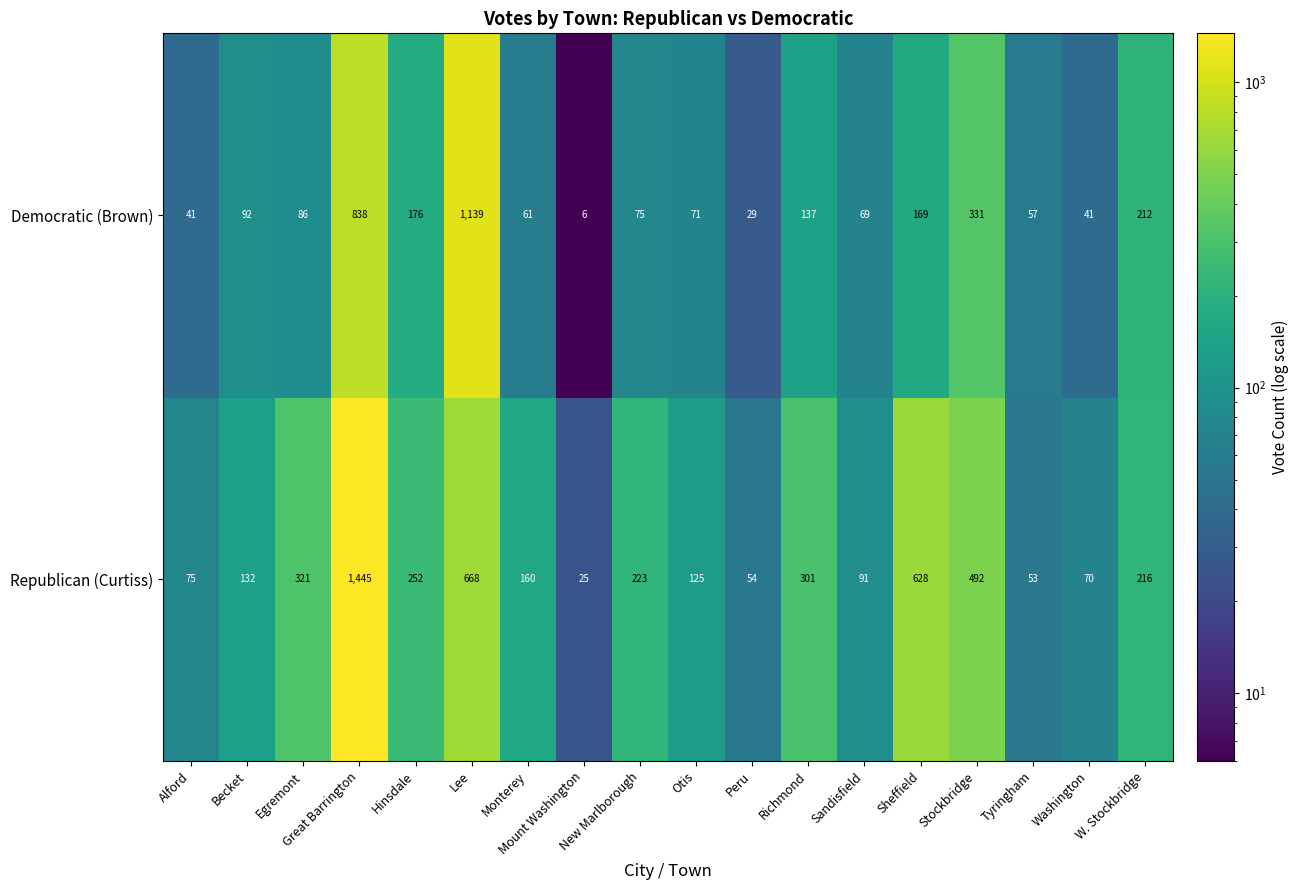

Which series has the largest total across all categories?

Republican (Curtiss)